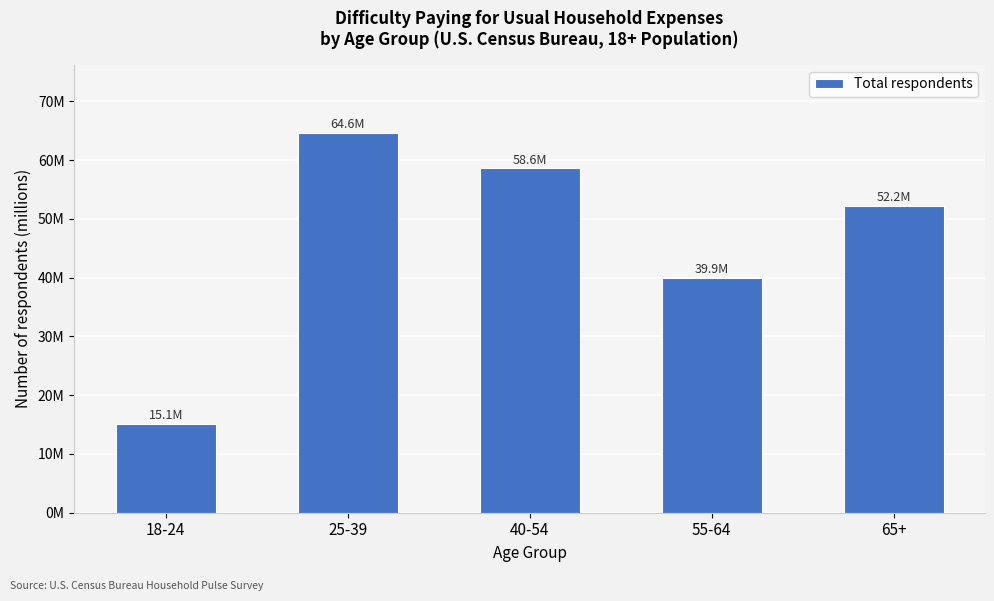

Are the bars horizontal?

No